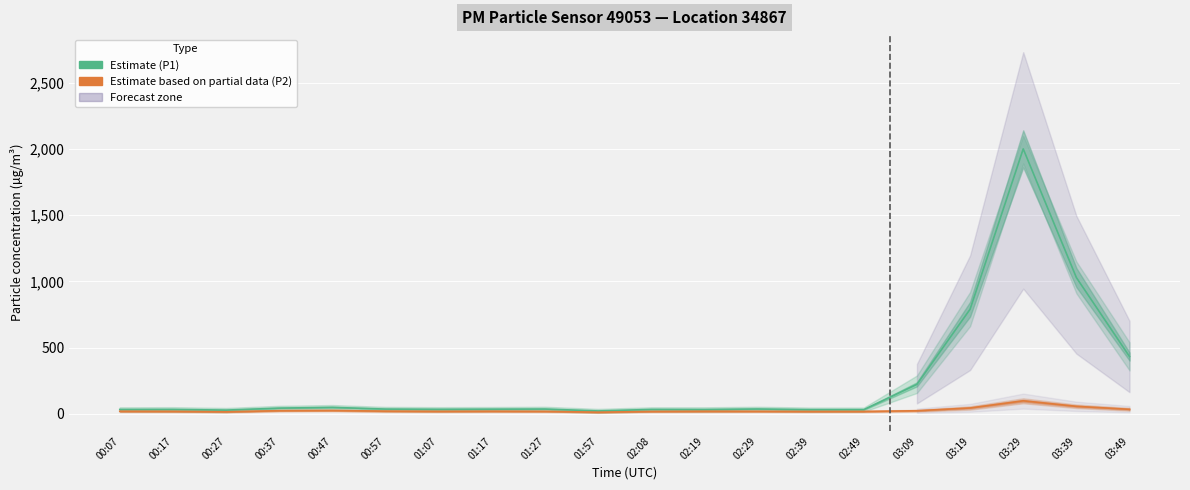

Between 01:17 and 00:17, which is larger?

01:17